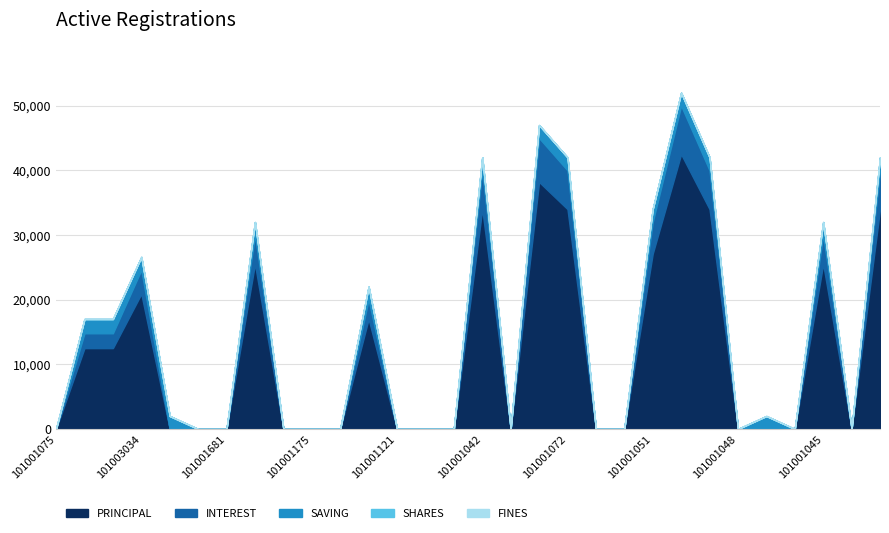

What is the difference between the PRINCIPAL values at 101001054 and 101001051?

27100